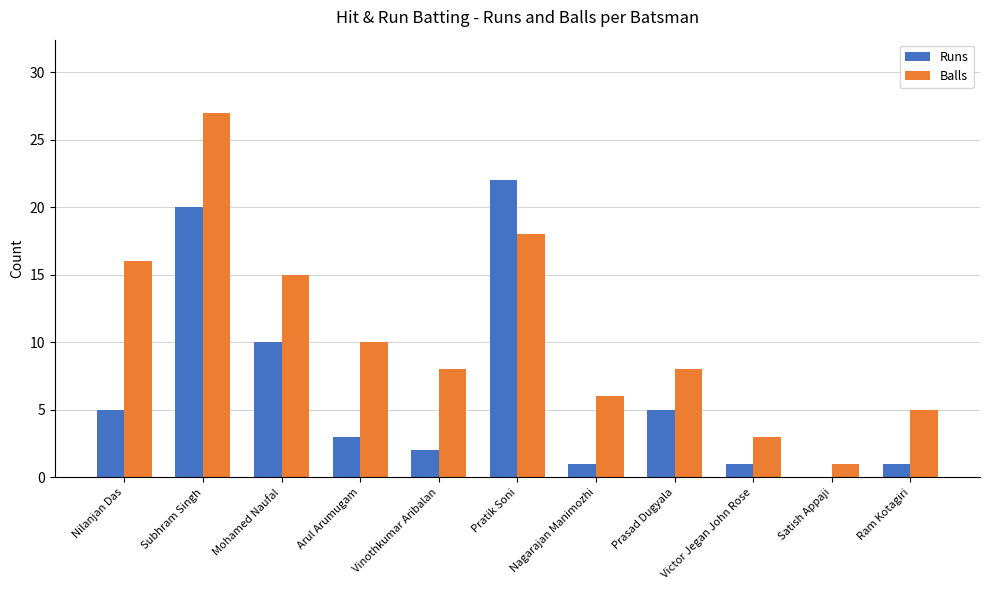

Which series has the largest total across all categories?

Balls